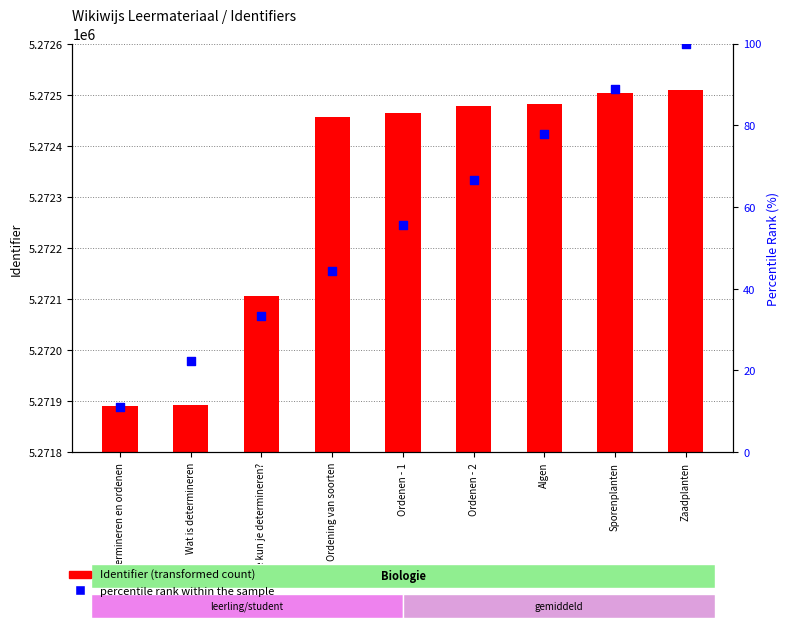

Which series has the largest total across all categories?

Identifier (transformed count)